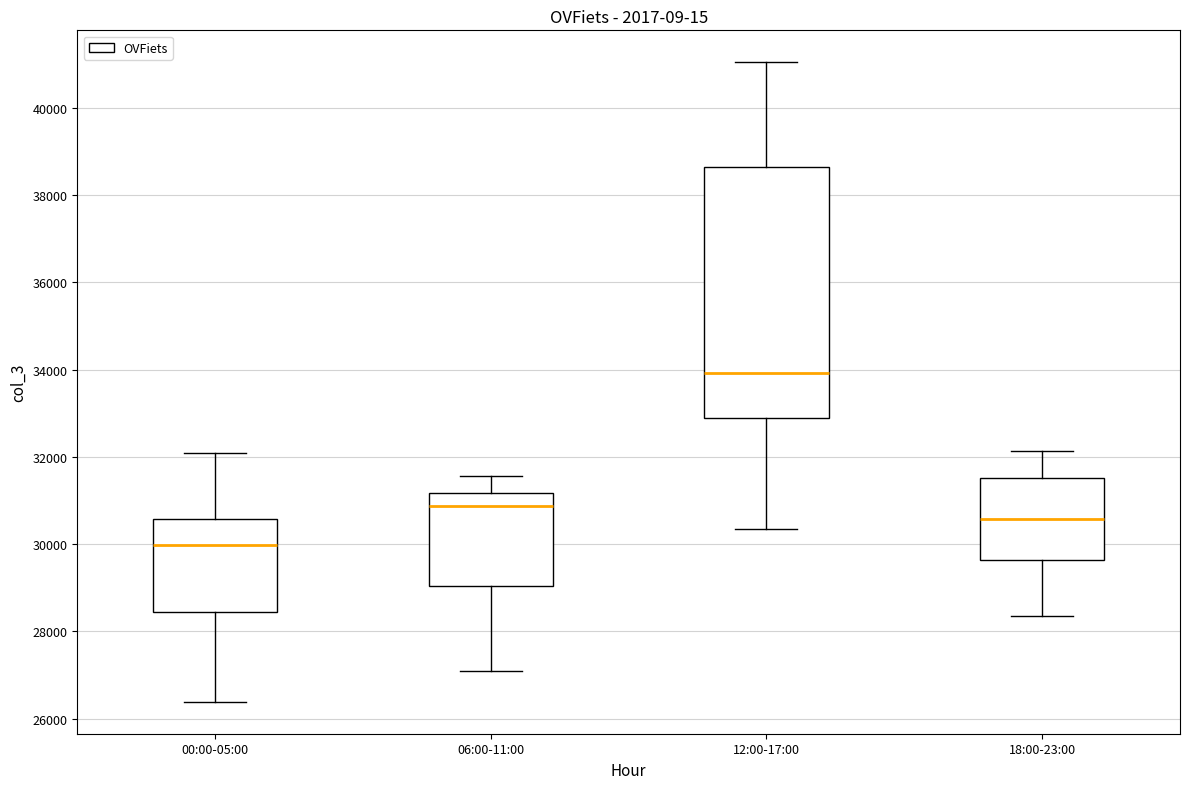

Reading left to right, read every box against the y-axis: the position of its median line, the range the box covers, and the ends of its whiskers. The values are not printed on the chart, so give them approximately, as read against the axis.

00:00-05:00: median 30000, box 28400 to 30600, whiskers 26400 to 32000
06:00-11:00: median 30800, box 29000 to 31200, whiskers 27000 to 31600
12:00-17:00: median 34000, box 32800 to 38600, whiskers 30400 to 41000
18:00-23:00: median 30600, box 29600 to 31600, whiskers 28400 to 32200